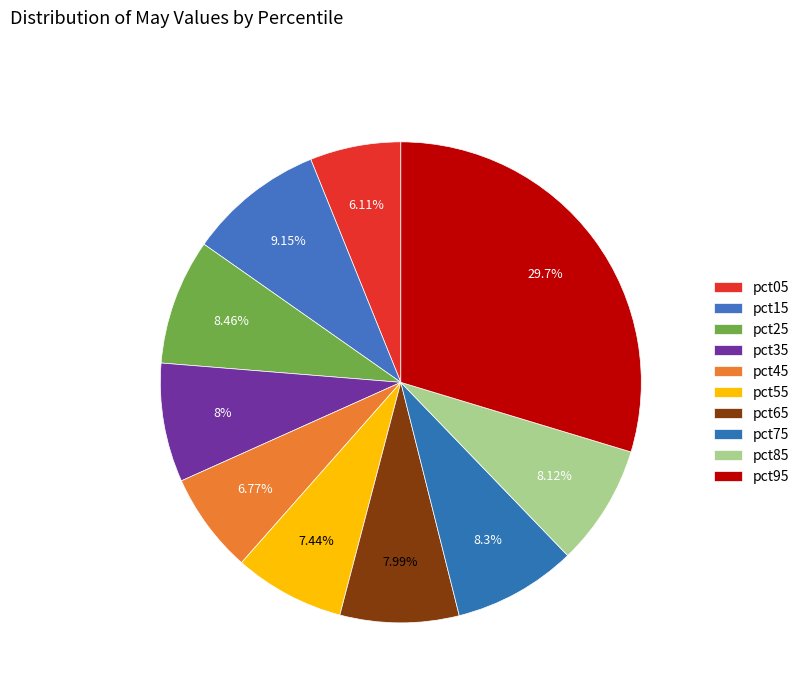

To the nearest percent, what portion does pct35 represent?

8%